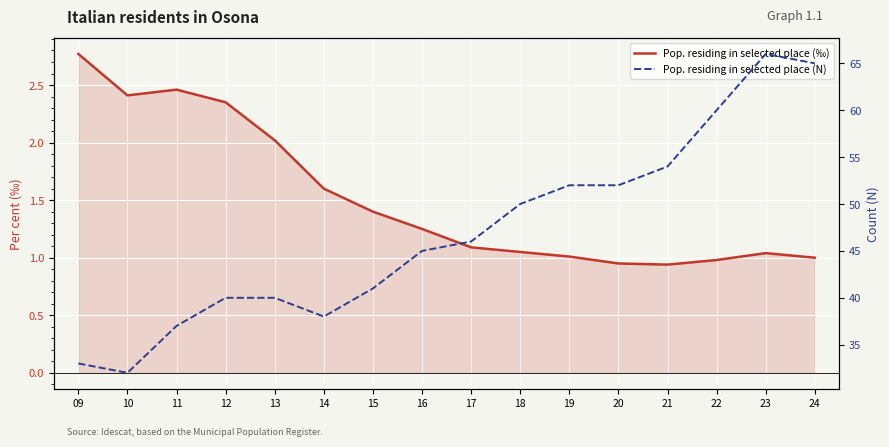

Which category has the lowest value in the Pop. residing in selected place (N) series?

10